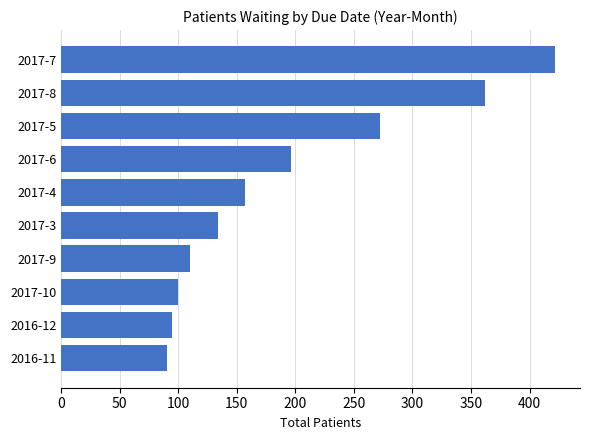

What is the change in value from 2017-6 to 2017-8?

+166